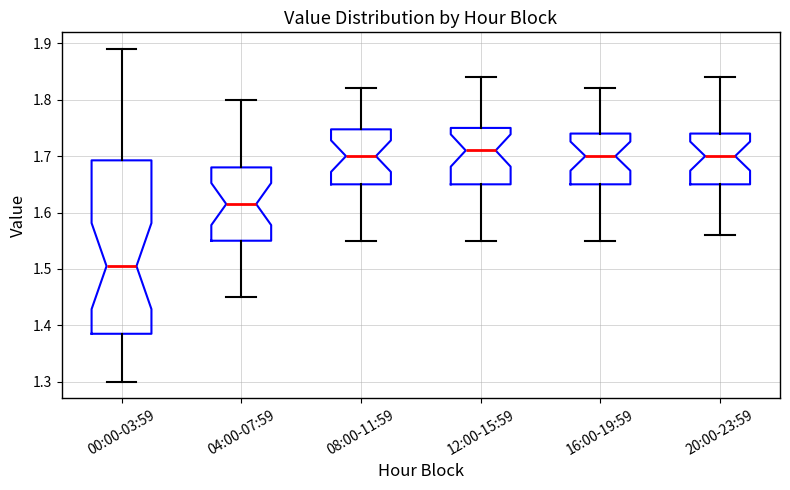

Which box's median line is the highest?

12:00-15:59